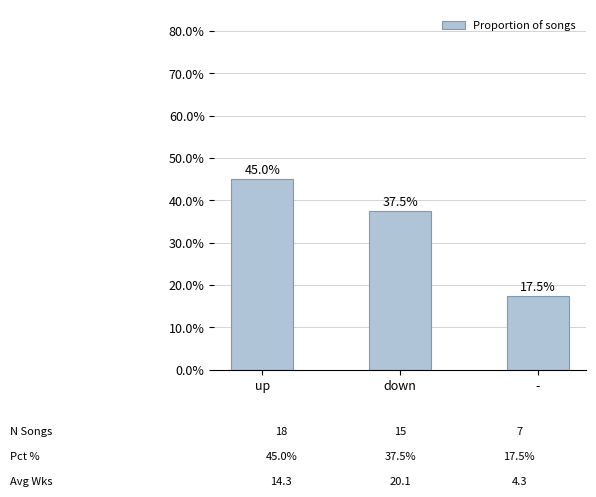

Is it true that the value at down is 0.1?

False